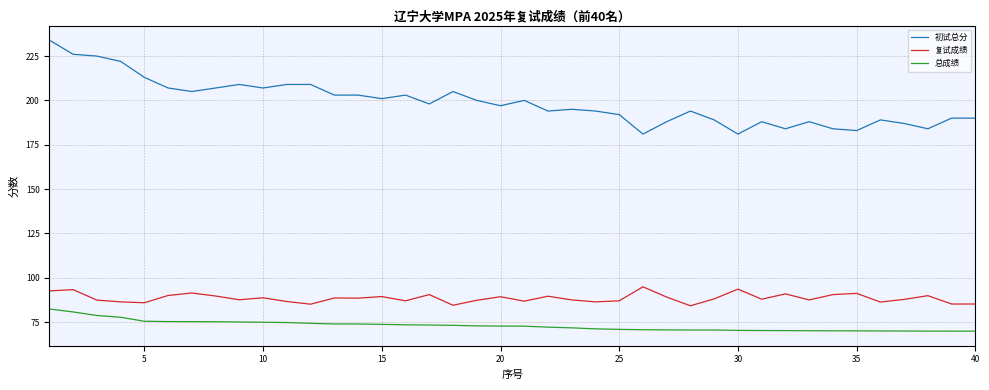

Which series has the largest total across all categories?

初试总分